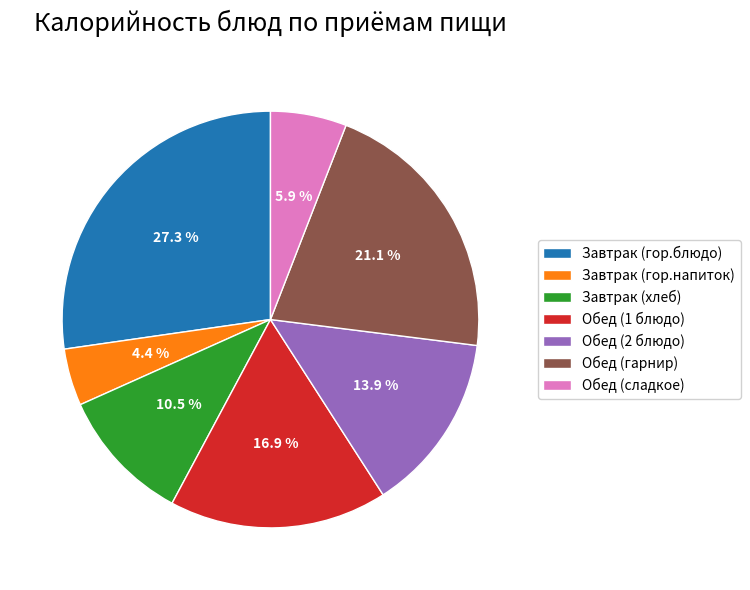

How much of the chart is everything except Завтрак (хлеб)?

89.5%